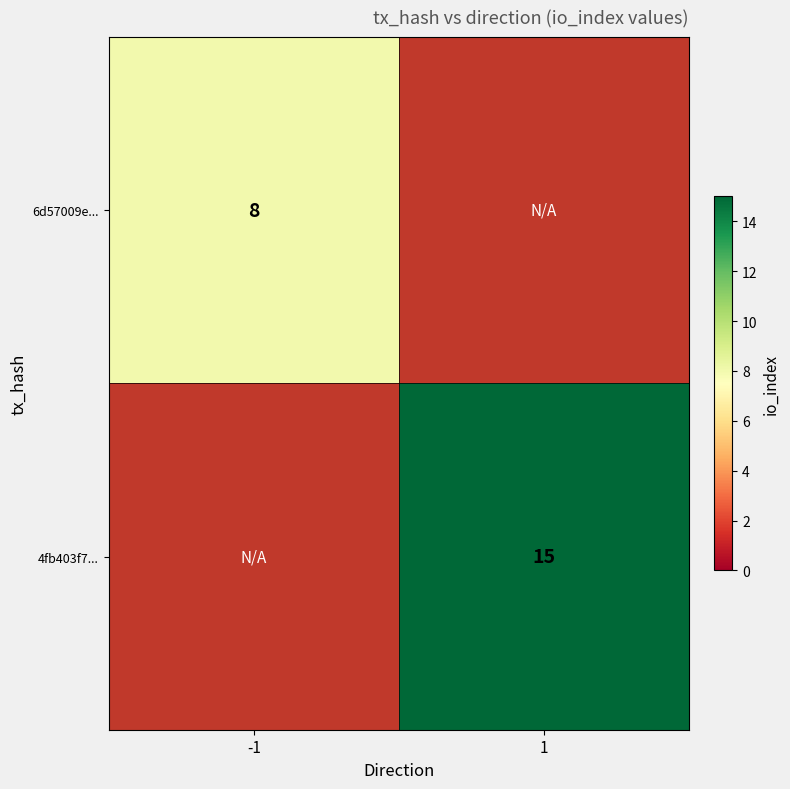

How many data points does each series have?

2